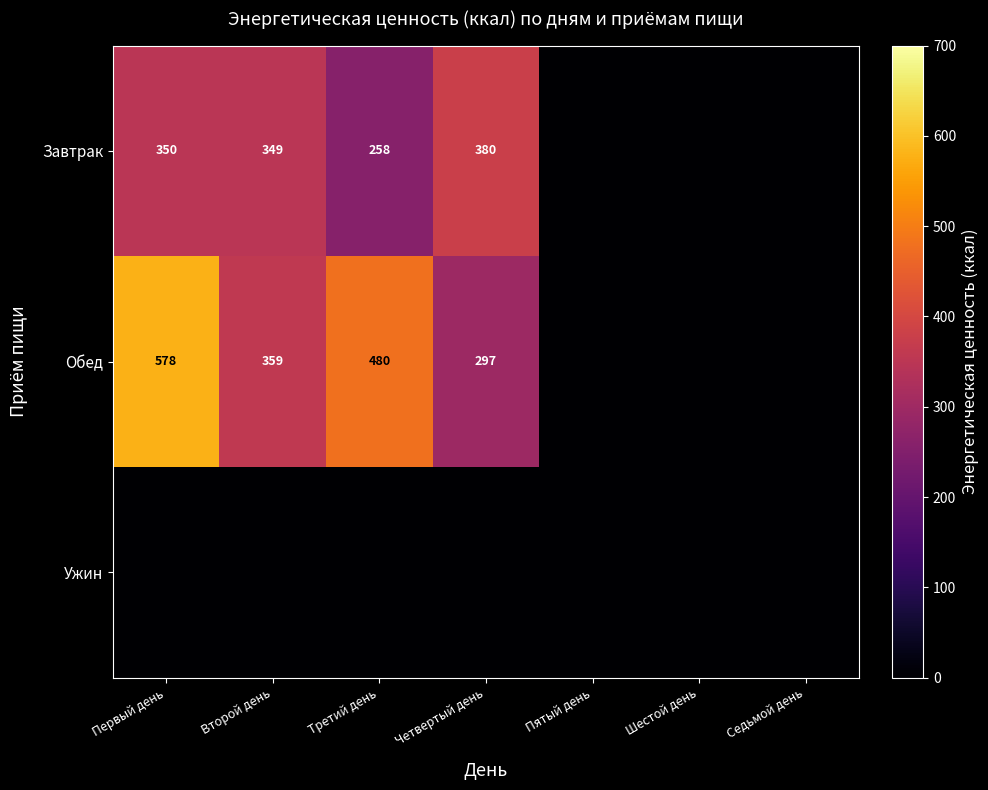

The value of Завтрак at Первый день is 350. True or false?

True